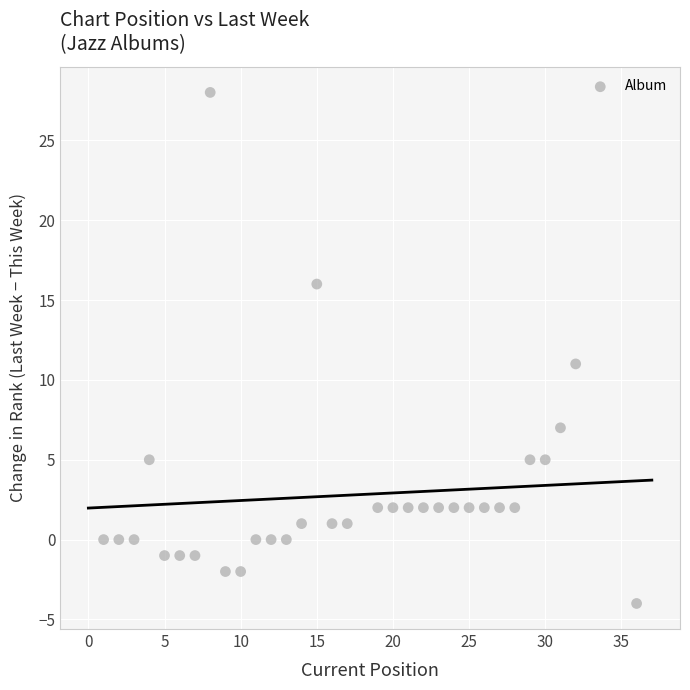

What Y value in the scatter plot is closest to 12?

11